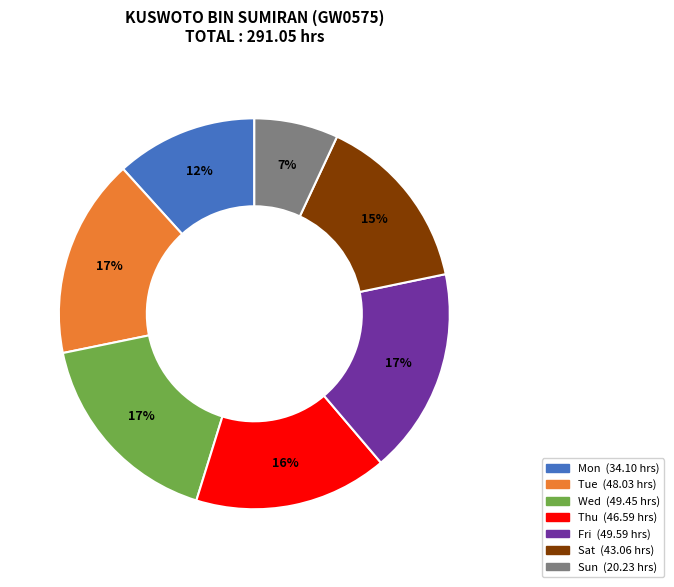

To the nearest percent, what is the average slice percentage?

14%